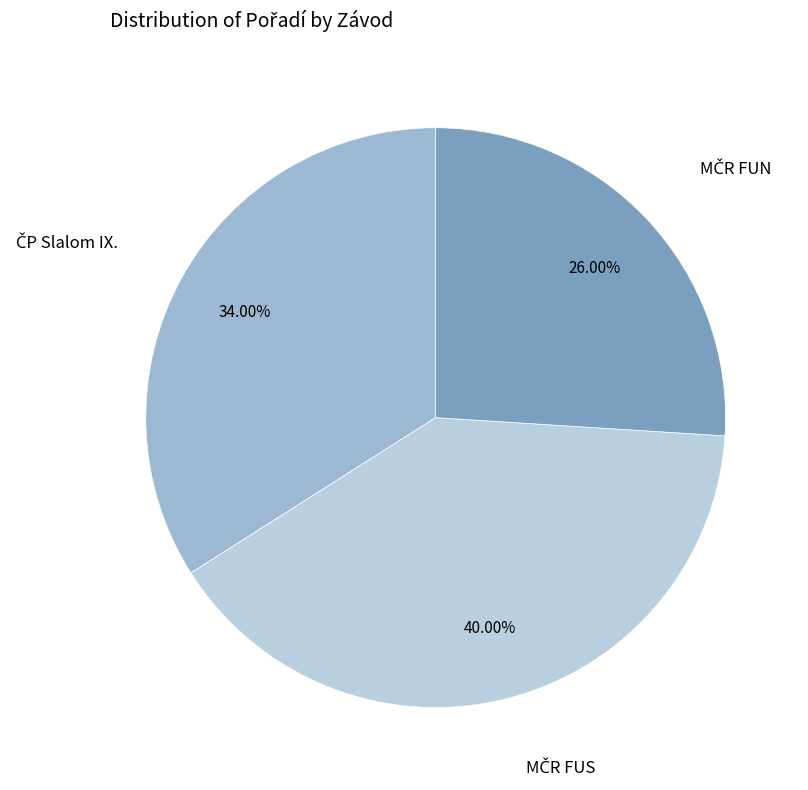

Is there any slice that represents more than half of the pie?

No